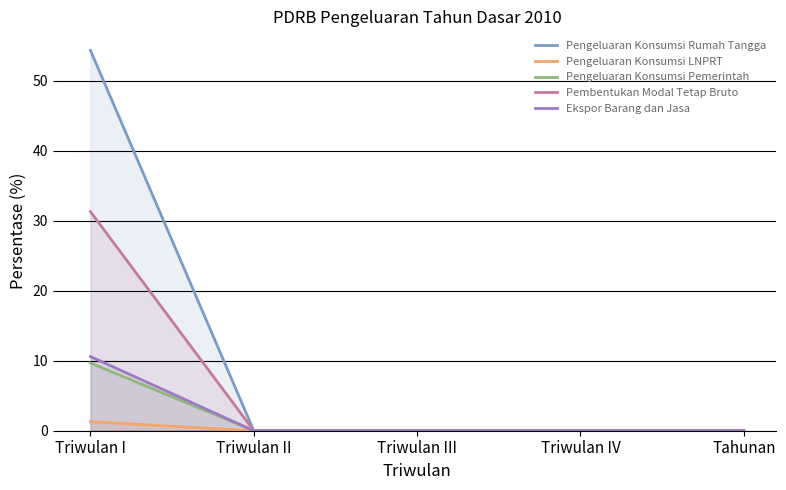

Which has a higher value, Triwulan I or Triwulan III?

Triwulan I